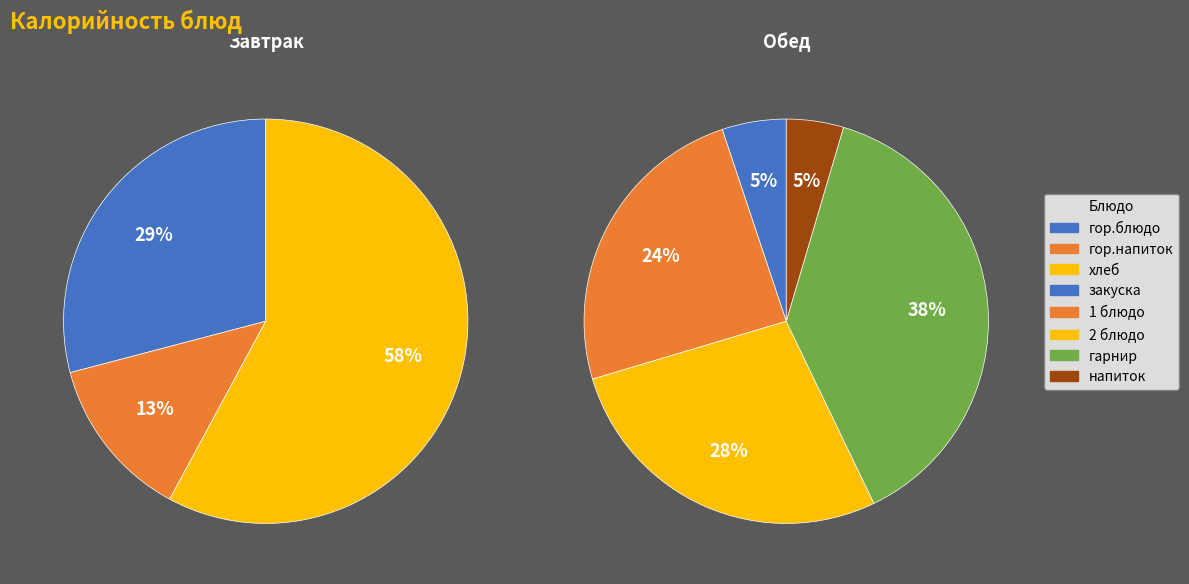

How much of the chart is everything except хлеб?

69.9%